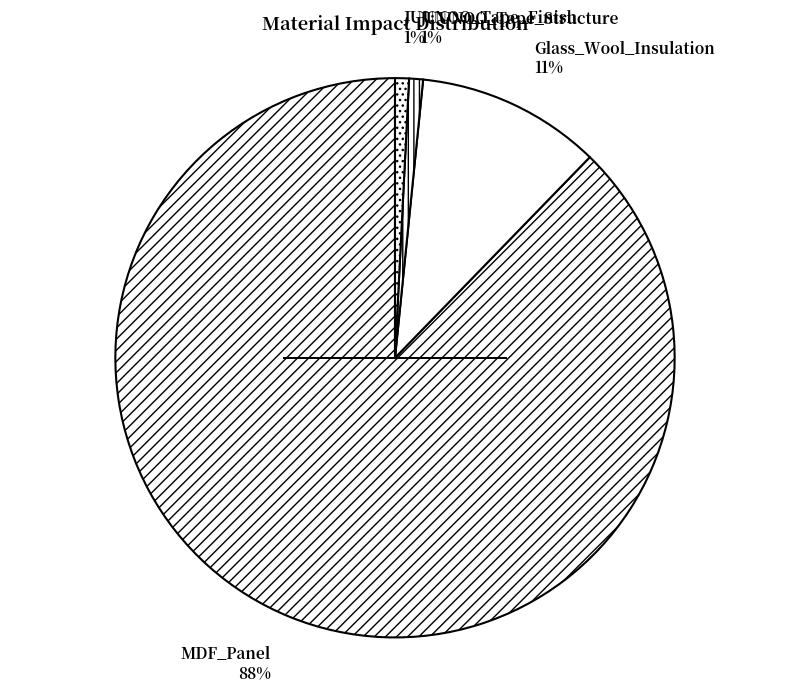

To the nearest percent, what is the average slice percentage?

25%